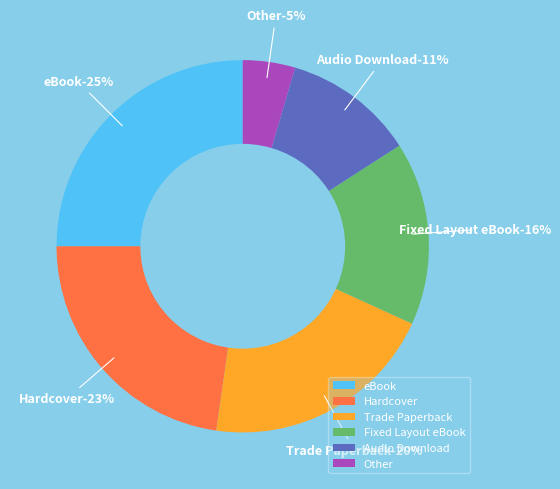

Which category has the biggest portion of the pie?

eBook